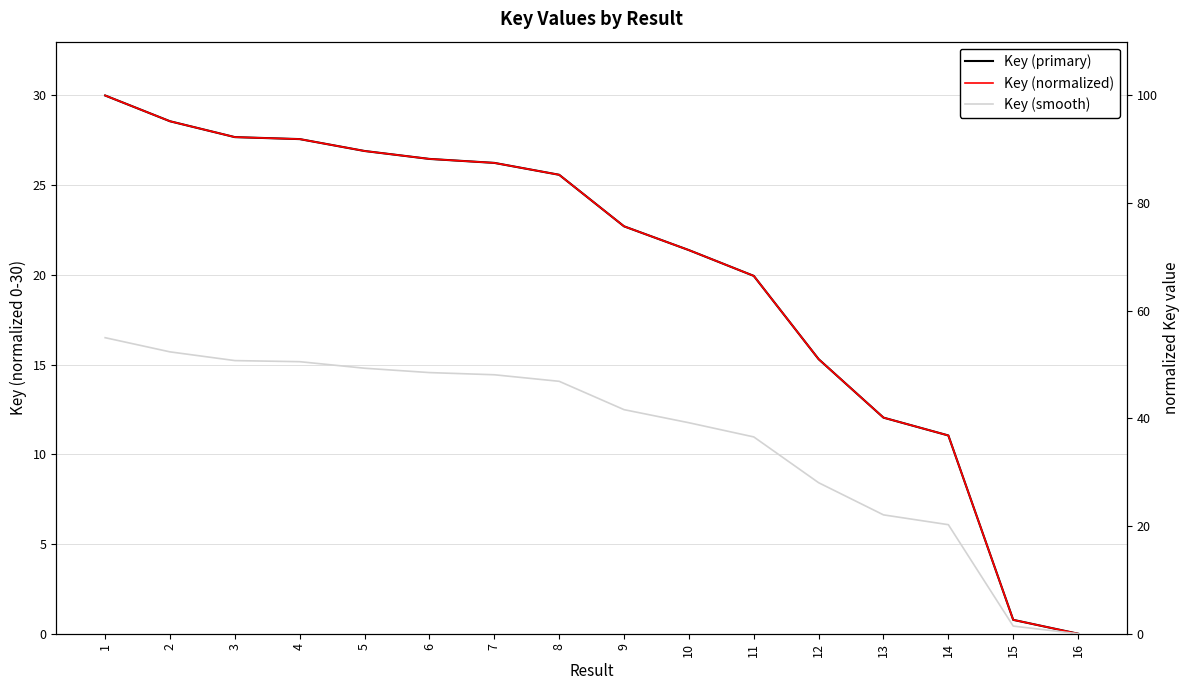

Reading left to right, extract all data points from this chart.

Key (primary): 30.0	28.6	27.7	27.6	26.9	26.5	26.2	25.6	22.7	21.4	19.9	15.3	12.0	11.0	0.8	0.0
Key (normalized): 100.0	95.2	92.3	91.9	89.7	88.2	87.5	85.3	75.7	71.3	66.5	51.0	40.1	36.8	2.6	0.0
Key (smooth): 55.0	52.4	50.7	50.5	49.3	48.5	48.1	46.9	41.6	39.2	36.6	28.1	22.1	20.3	1.4	0.0